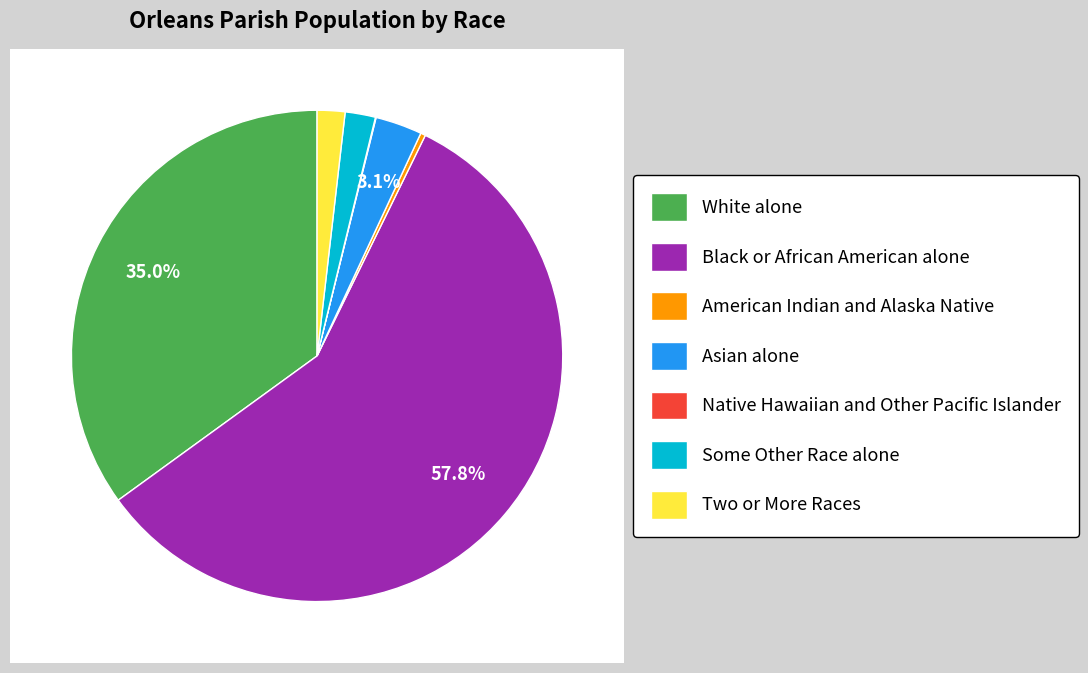

Combined, what portion of the pie is Two or More Races and Asian alone?

4.9%